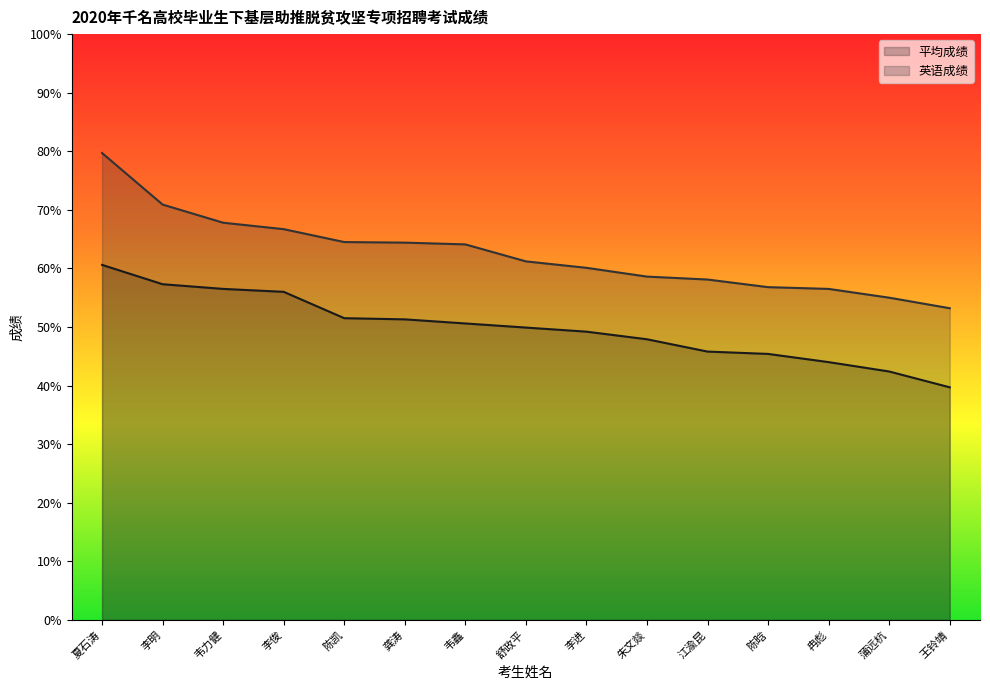

How many values in the 英语成绩 series are below 61?

7